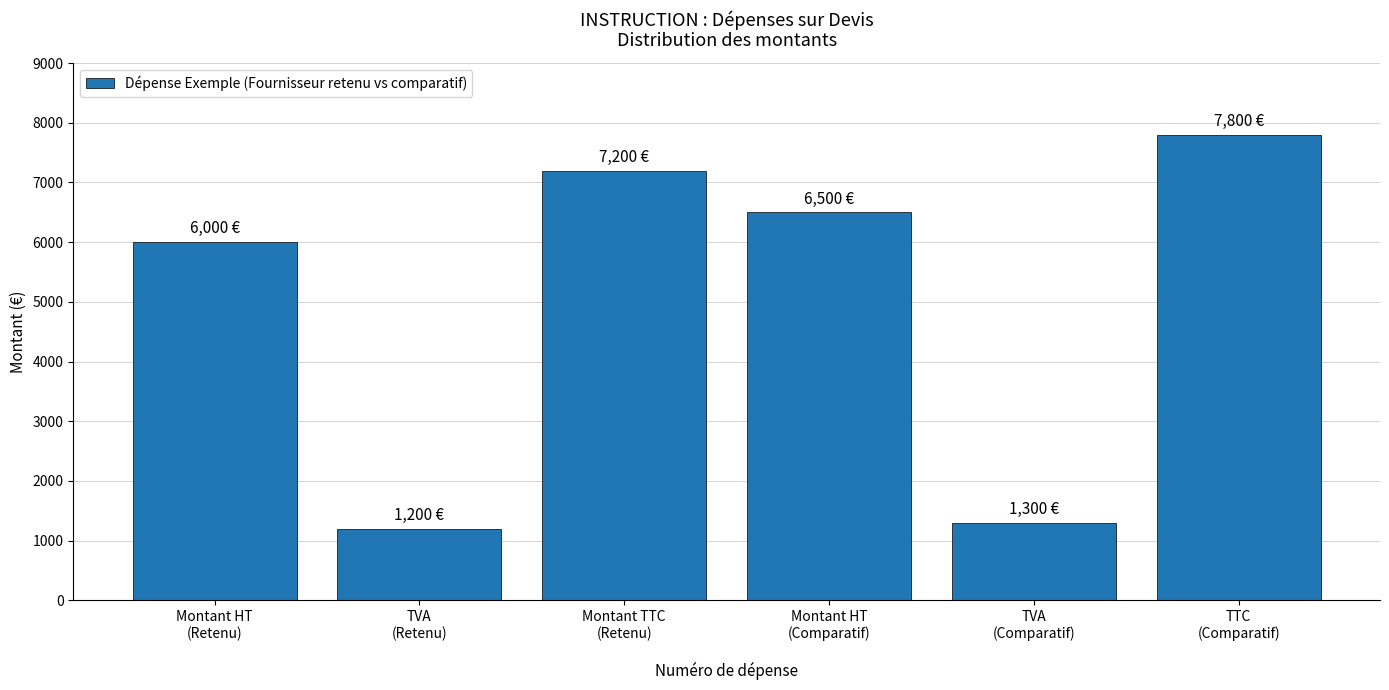

Reading left to right, list all the values displayed in this chart.

6000	1200	7200	6500	1300	7800